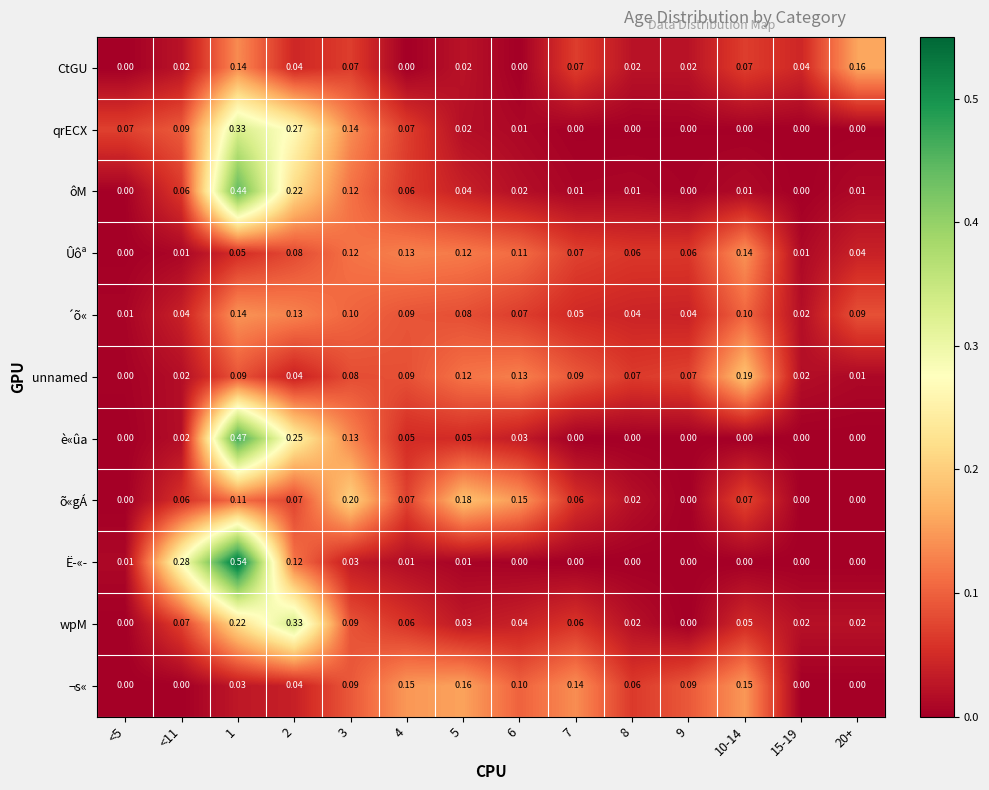

Which series has the largest range (max minus min)?

Ë­«­